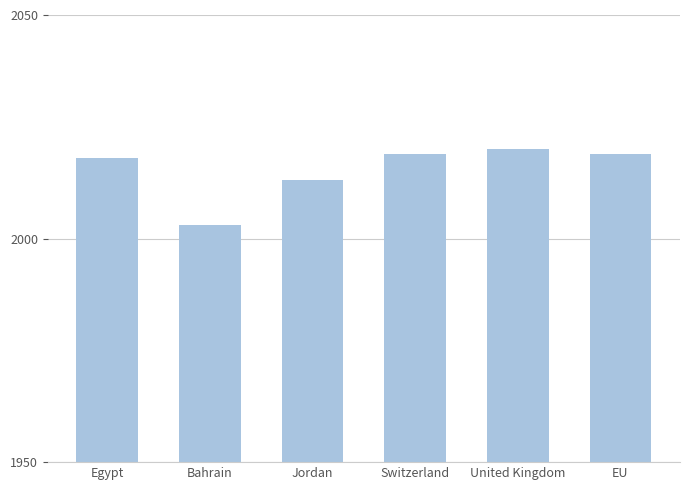

What is the change in value from Egypt to EU?

+1